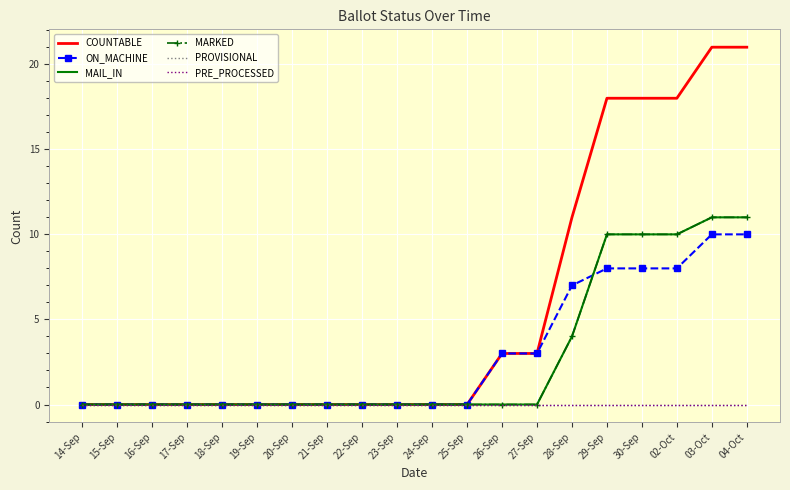

Is it true that ON_MACHINE equals -5 at 19-Sep?

False